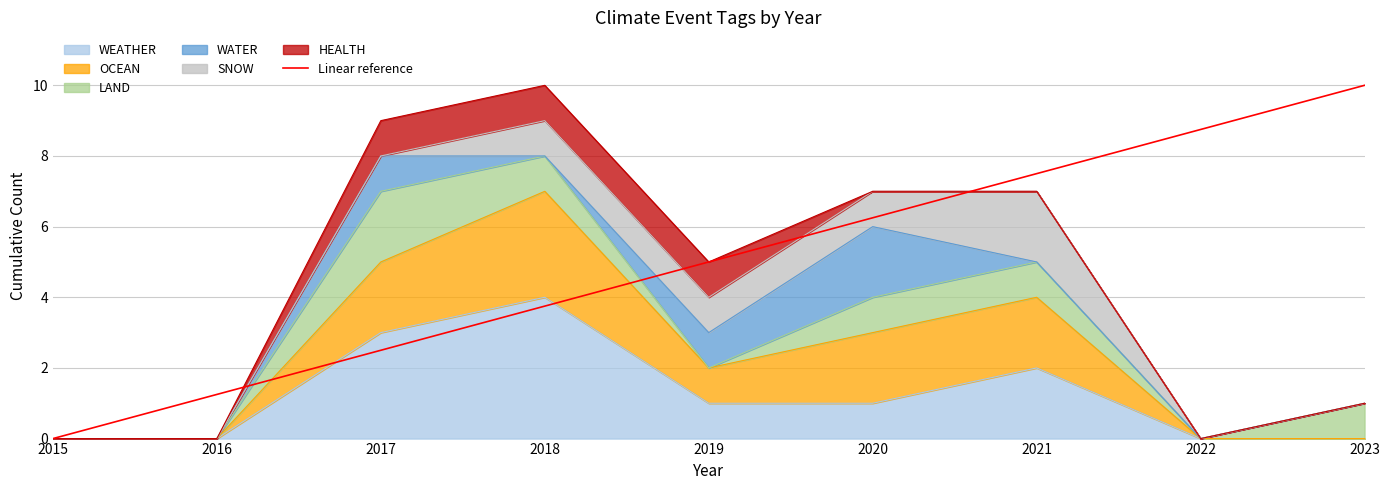

What is the difference between the values at 2017 and 2021?

5.0